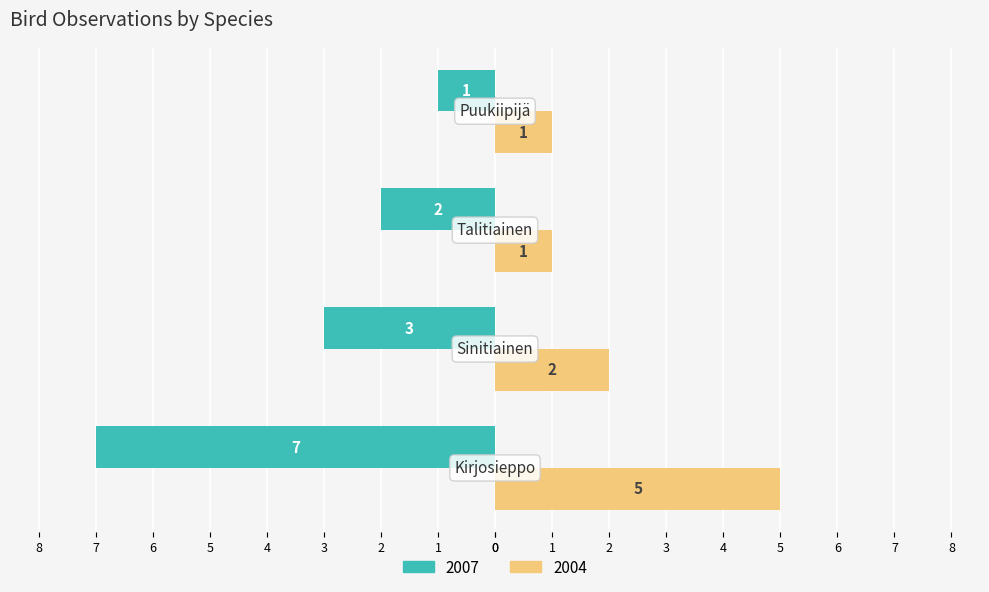

Reading right to left, what are all the values shown in this chart?

2007: -1	-2	-3	-7
2004: 1	1	2	5